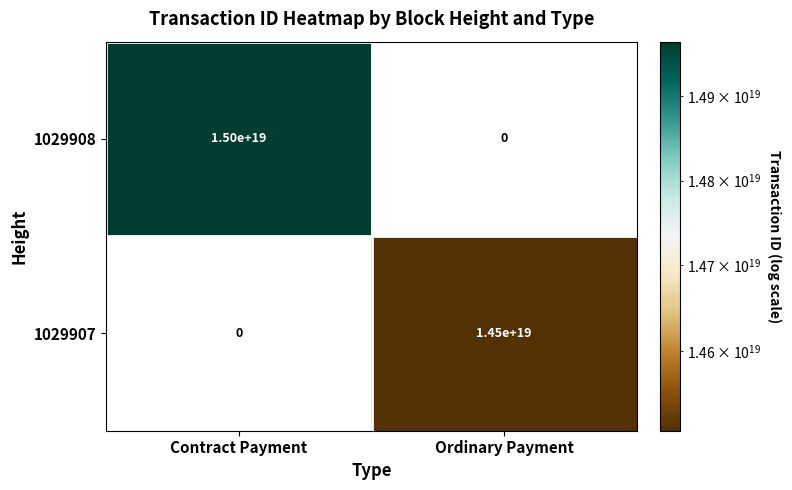

At which category is the sum across all series the highest?

Contract Payment